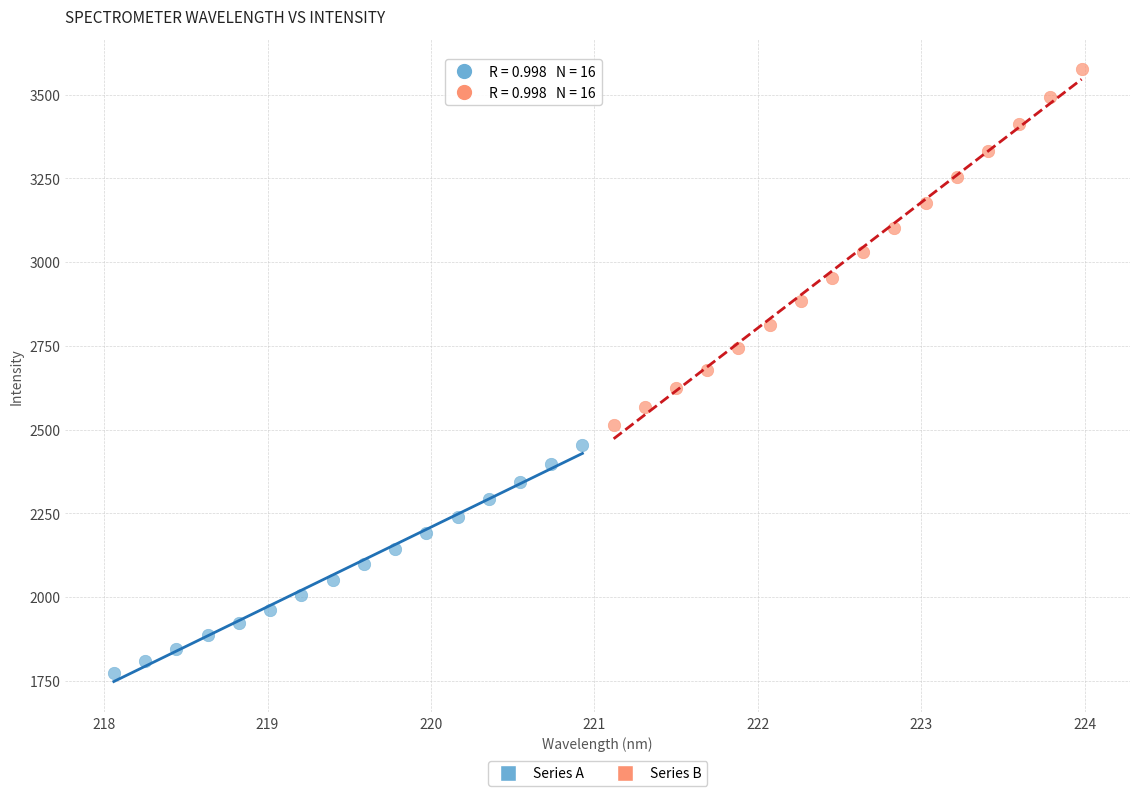

Which series contains the lowest Y value?

Series A